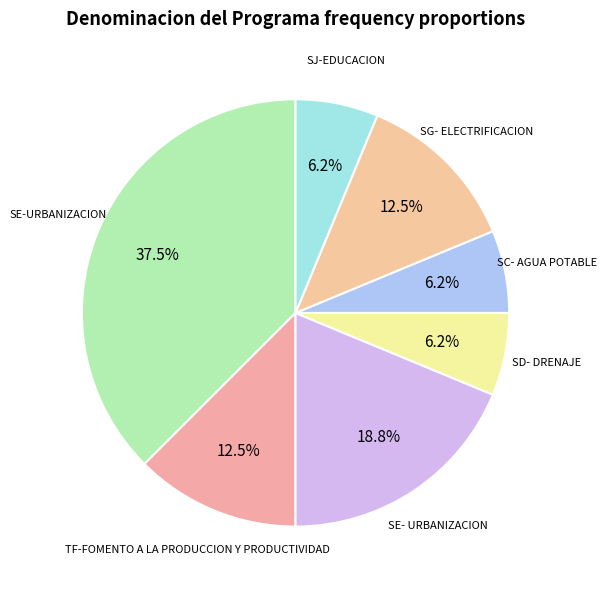

How many slices are in this pie chart?

7